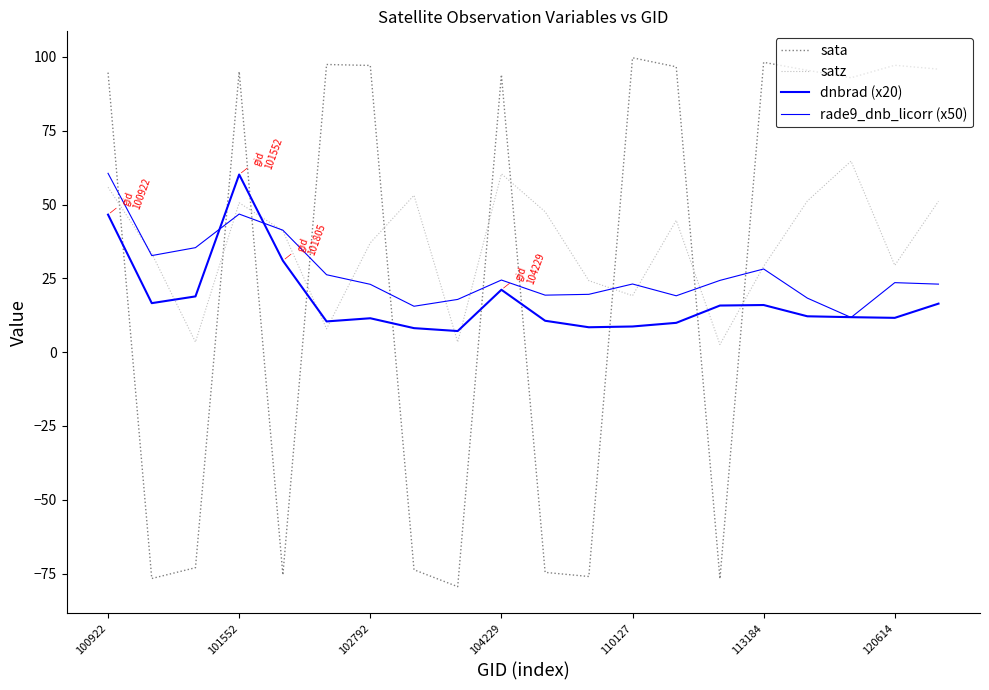

Is this an area chart (filled region under the line)?

No